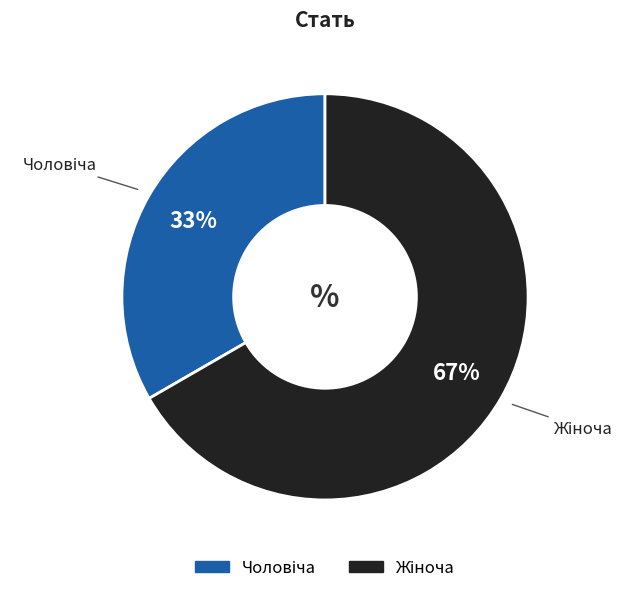

To the nearest percent, what is the average slice percentage?

50%